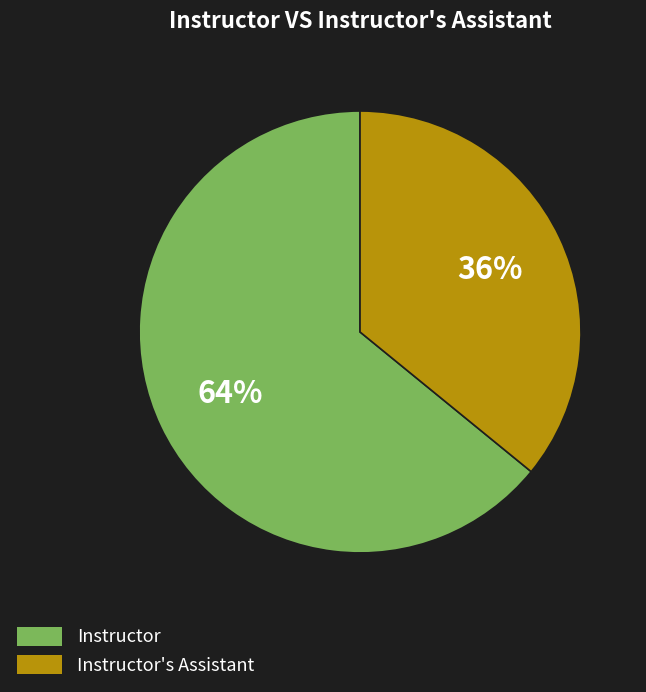

To the nearest percent, what is the average slice percentage?

50%